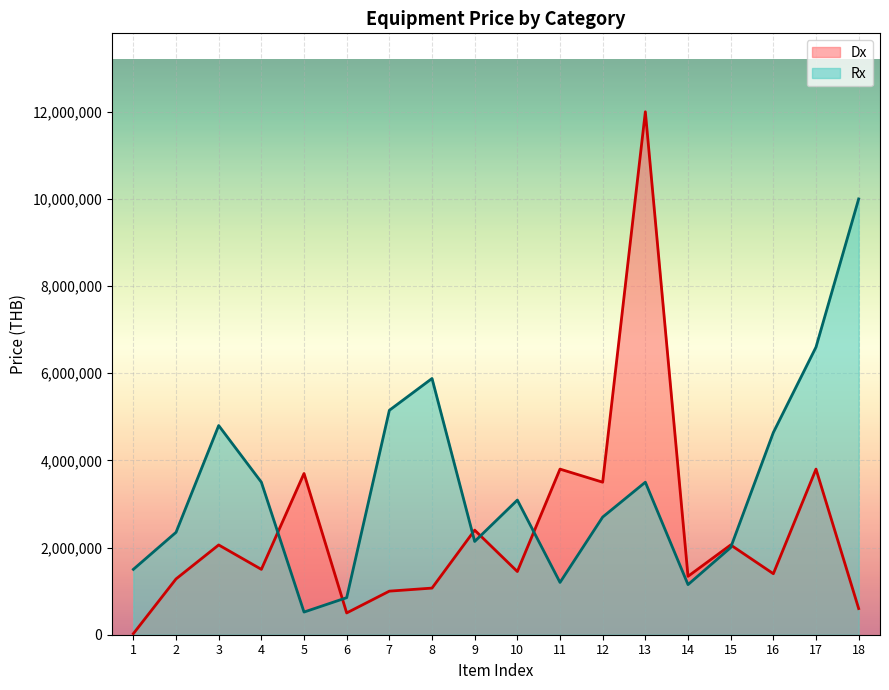

Rank the categories by Rx value from highest to lowest.

18, 17, 8, 7, 3, 16, 4, 13, 10, 12, 2, 9, 15, 1, 11, 14, 6, 5